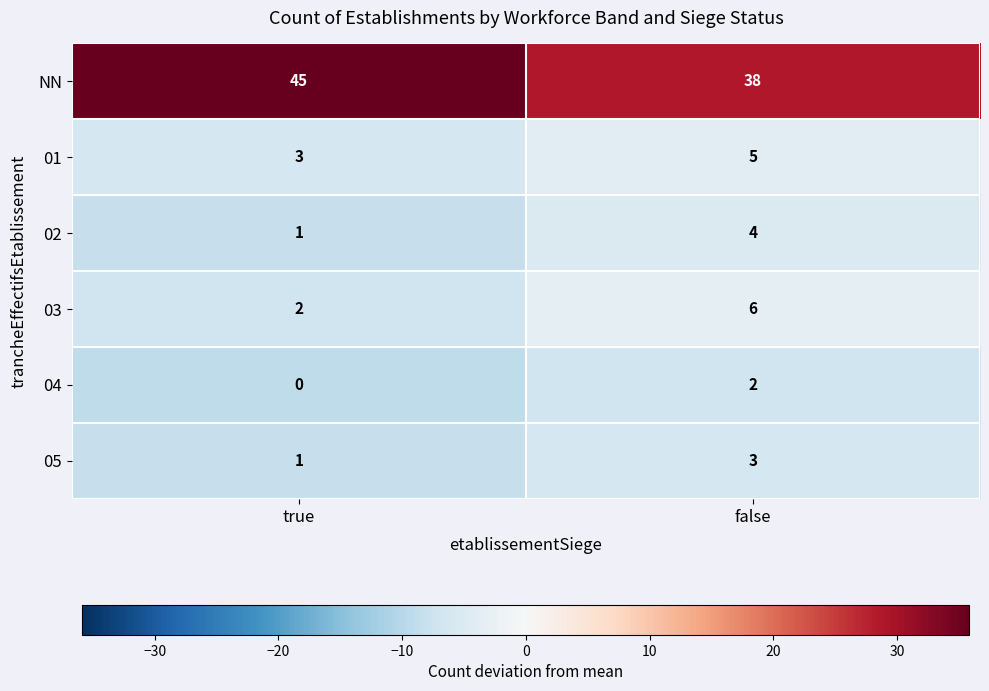

What is the smallest value displayed?

0